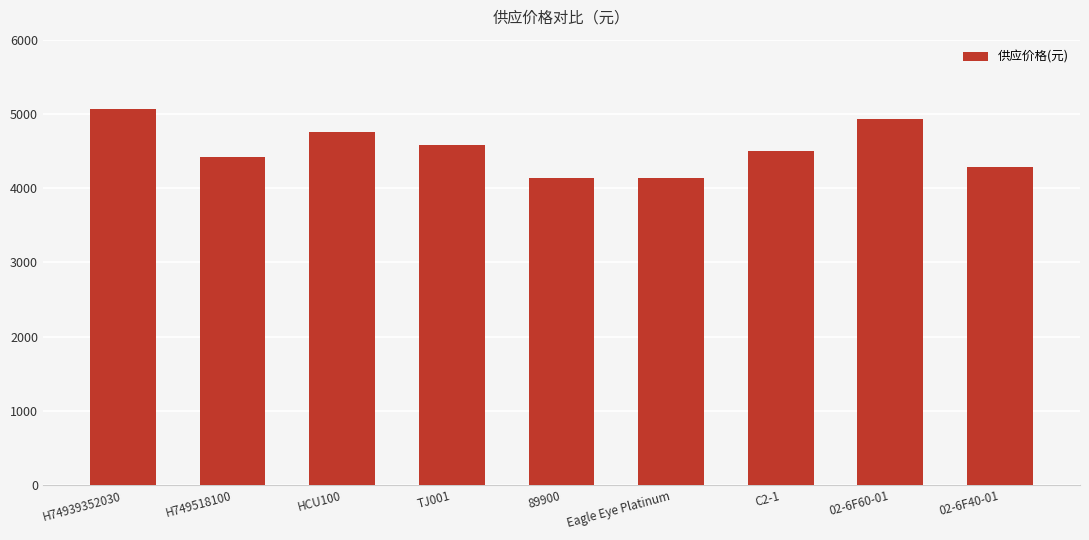

What is the ratio of the value at 02-6F40-01 to the value at HCU100?

0.9